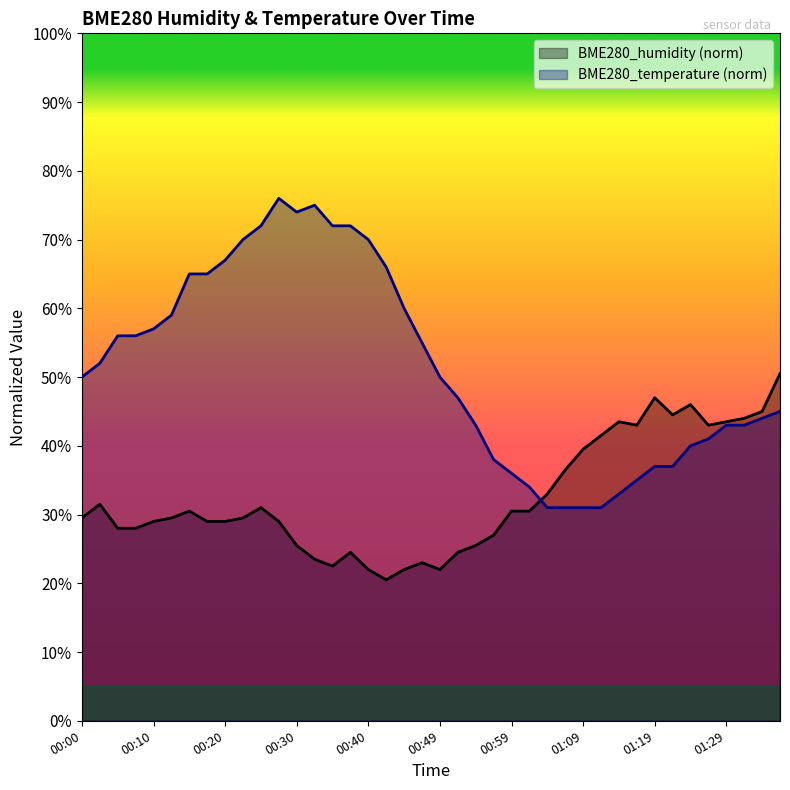

The BME280_temperature series shows 37.0 at 01:19. True or false?

True